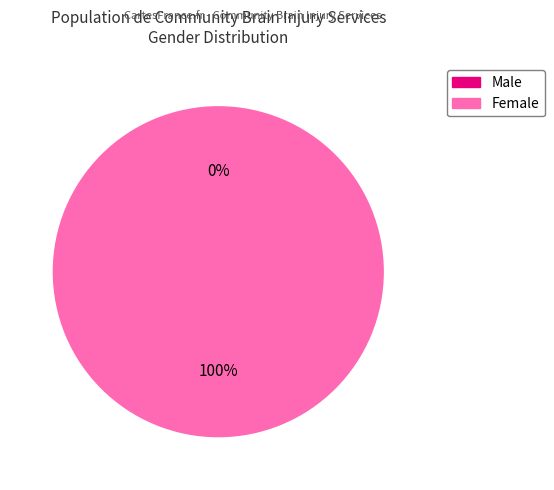

The Male slice represents 6% of the pie. True or false?

False